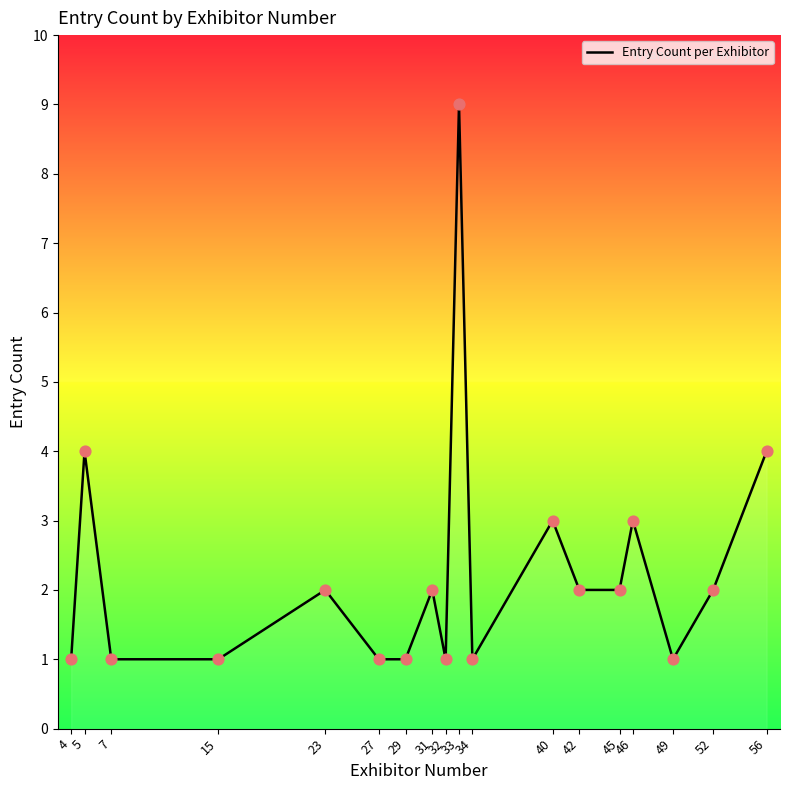

Between 31 and 15, which is larger?

31